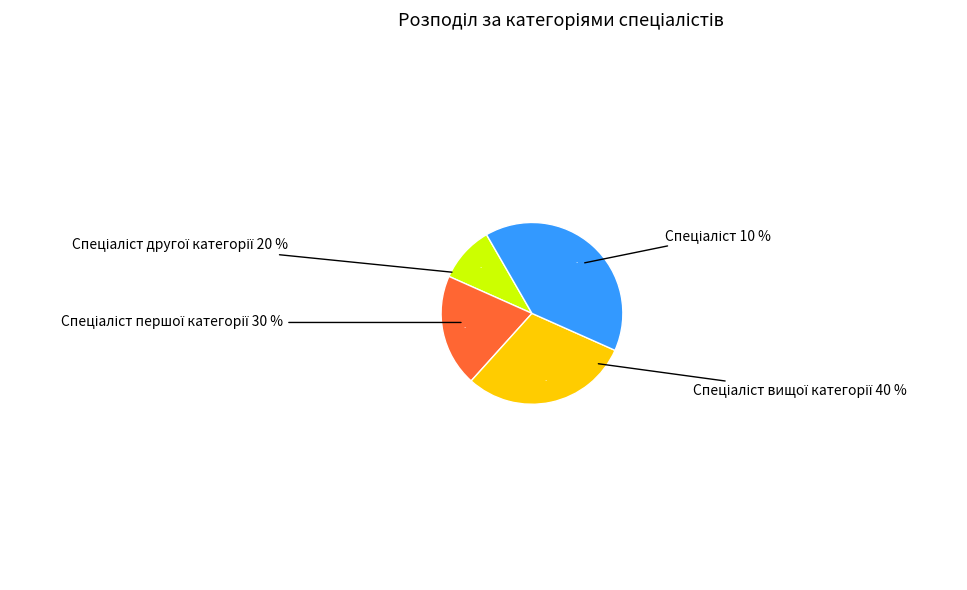

What percentage is the Спеціаліст вищої категорії slice, to the nearest percent?

40%